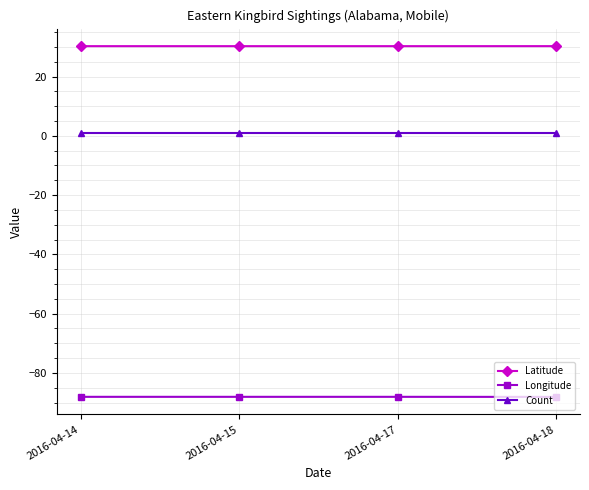

The value of Longitude at 2016-04-17 is -18.7. True or false?

False